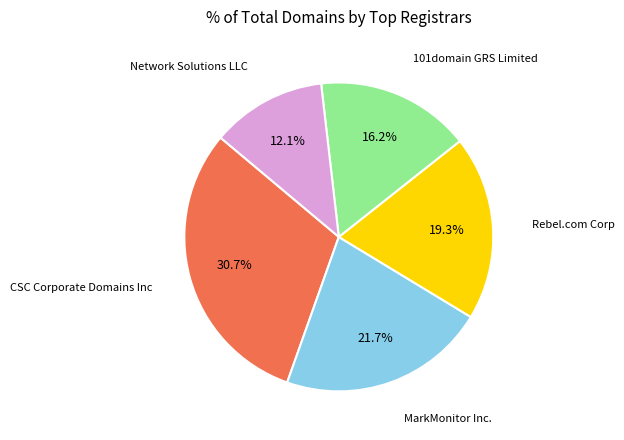

Is the sum of Network Solutions LLC and Rebel.com Corp greater than half?

No